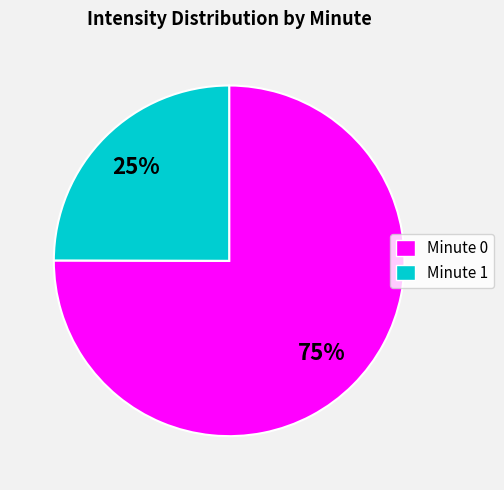

Is the sum of Minute 0 and Minute 1 greater than half?

Yes